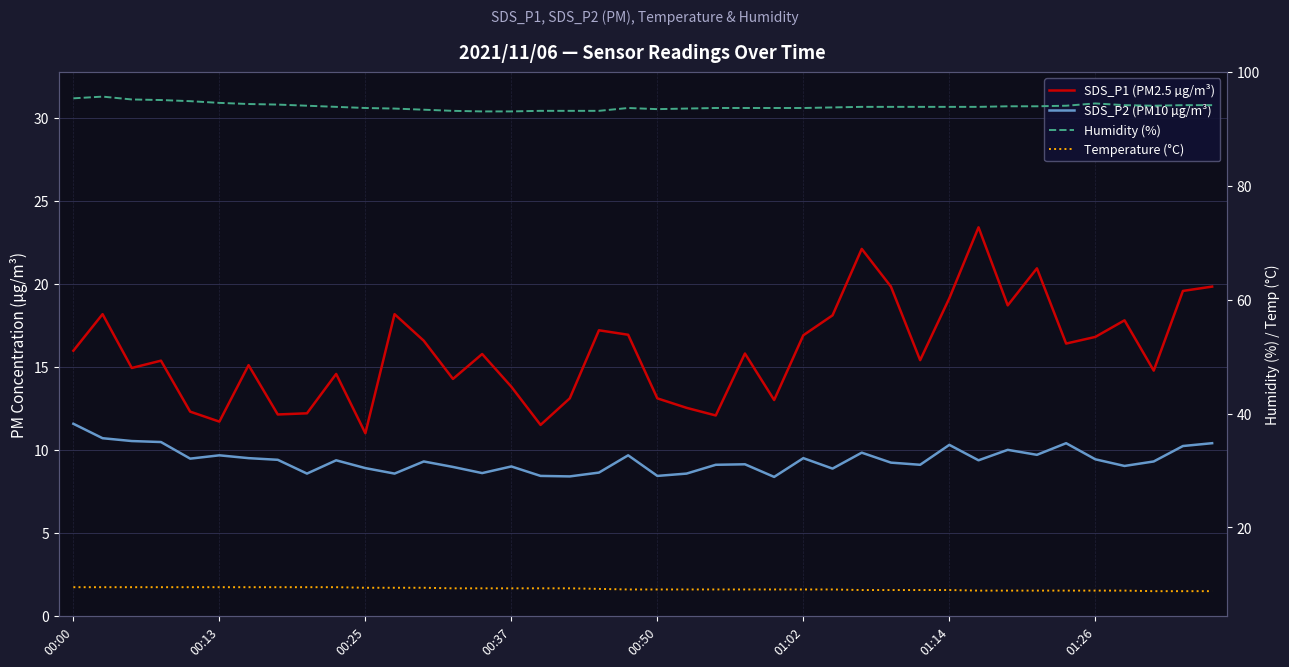

What are all the series names shown in the legend?

SDS_P1 (PM2.5 µg/m³), SDS_P2 (PM10 µg/m³), Humidity (%), Temperature (°C)